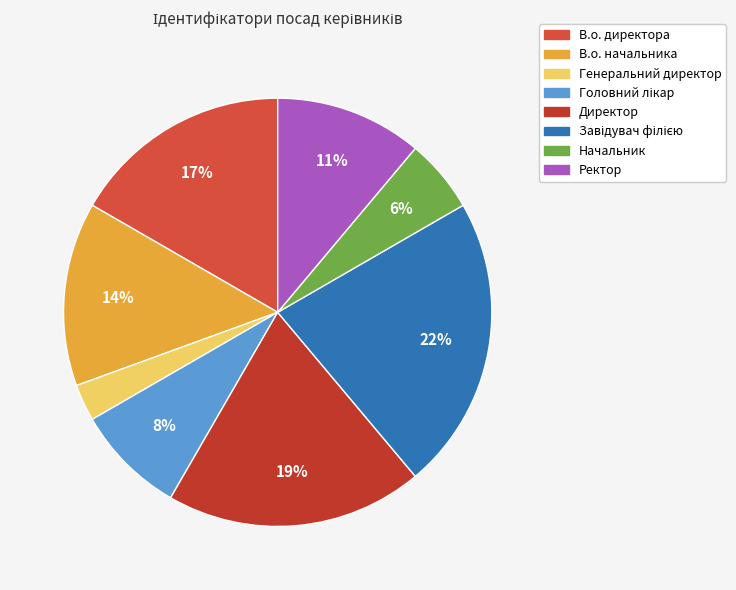

Does Начальник represent more than half of the total?

No